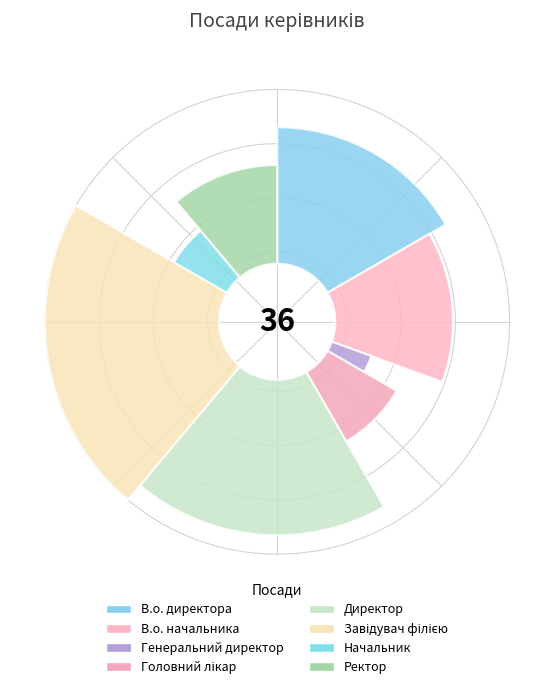

Which category has the smallest portion of the pie?

Генеральний директор